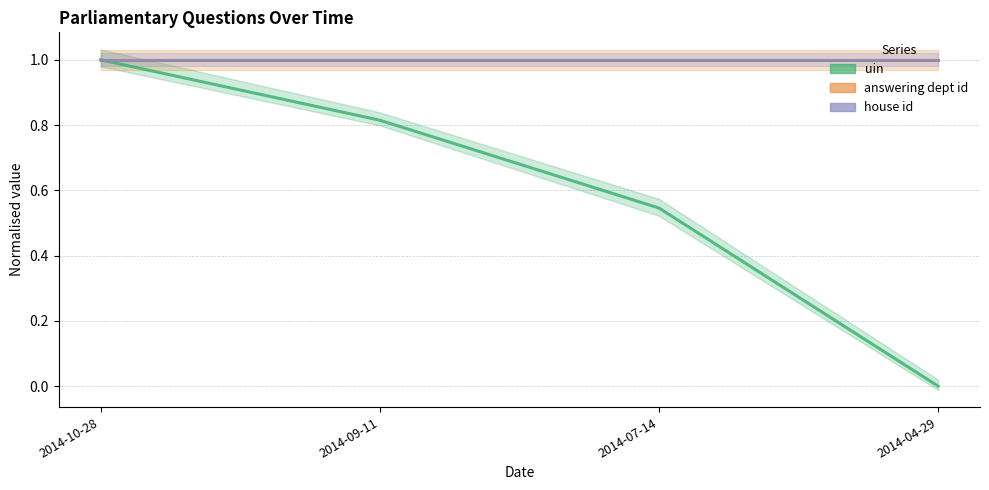

Which has a higher value, 2014-10-28 or 2014-07-14?

2014-10-28